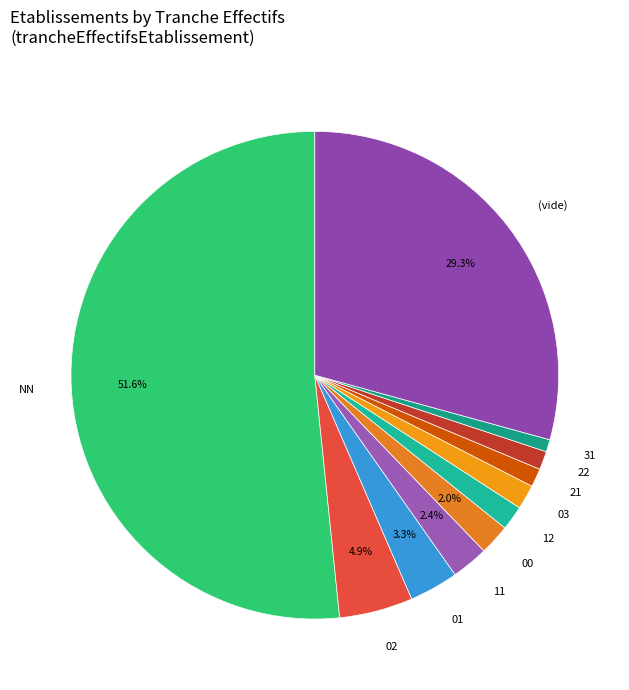

Combined, do 22 and 21 account for over 50%?

No